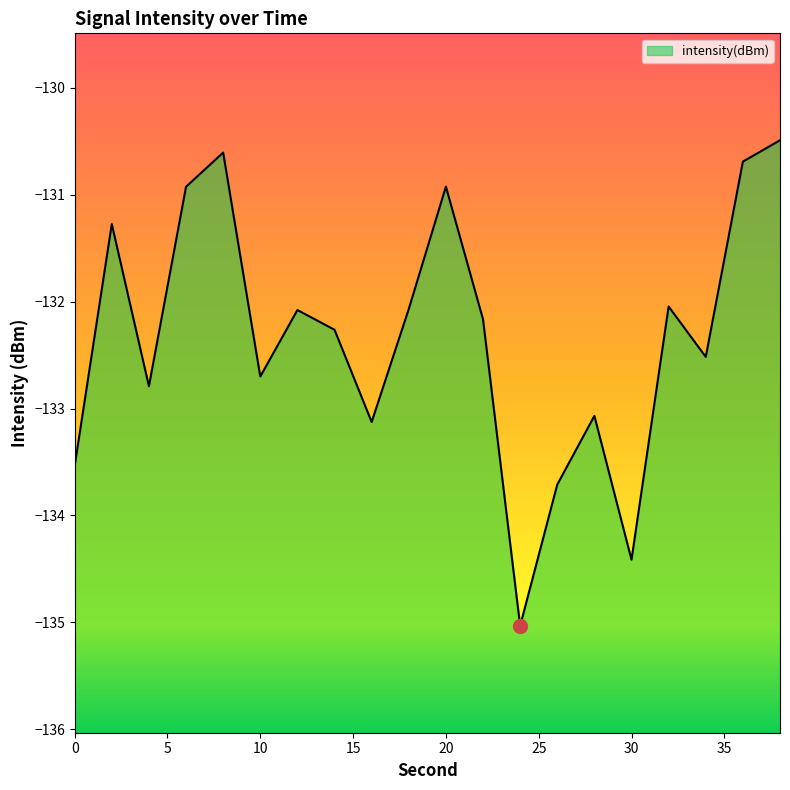

What is the maximum value shown in the chart?

-130.5